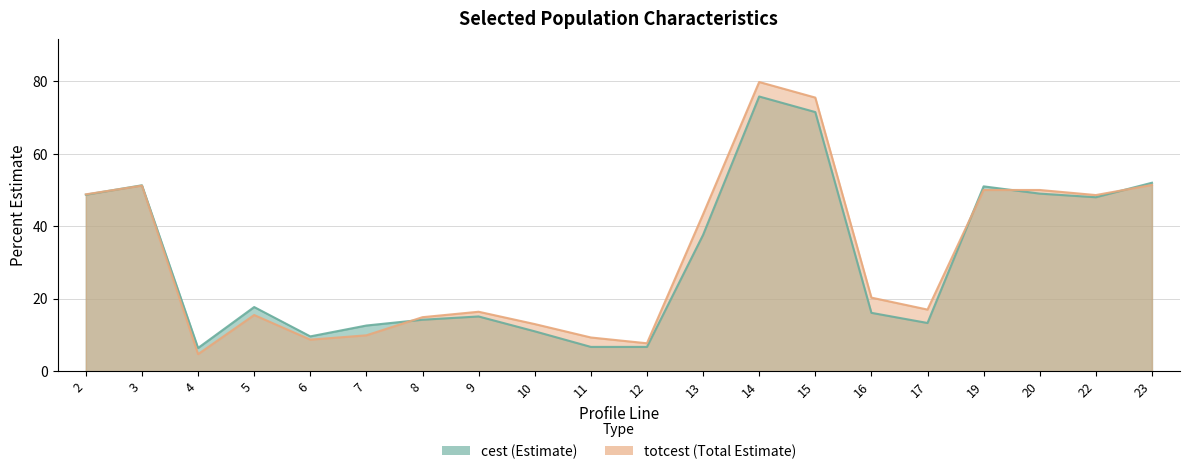

Is it true that cest equals 11.0 at 10?

True